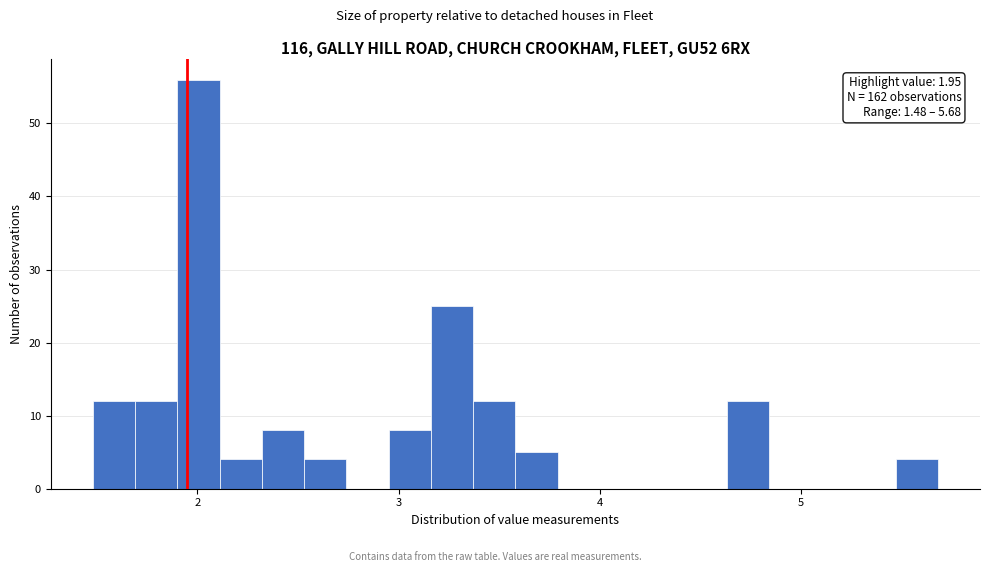

Around what value on the x-axis is the tallest bar? Give the approximate position of its centre, as read against the axis.

2.0